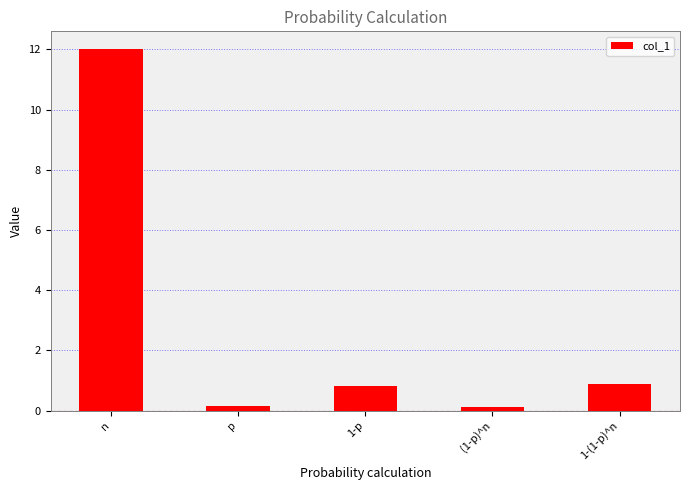

The chart shows a value of 0.1 at (1-p)^n. True or false?

True